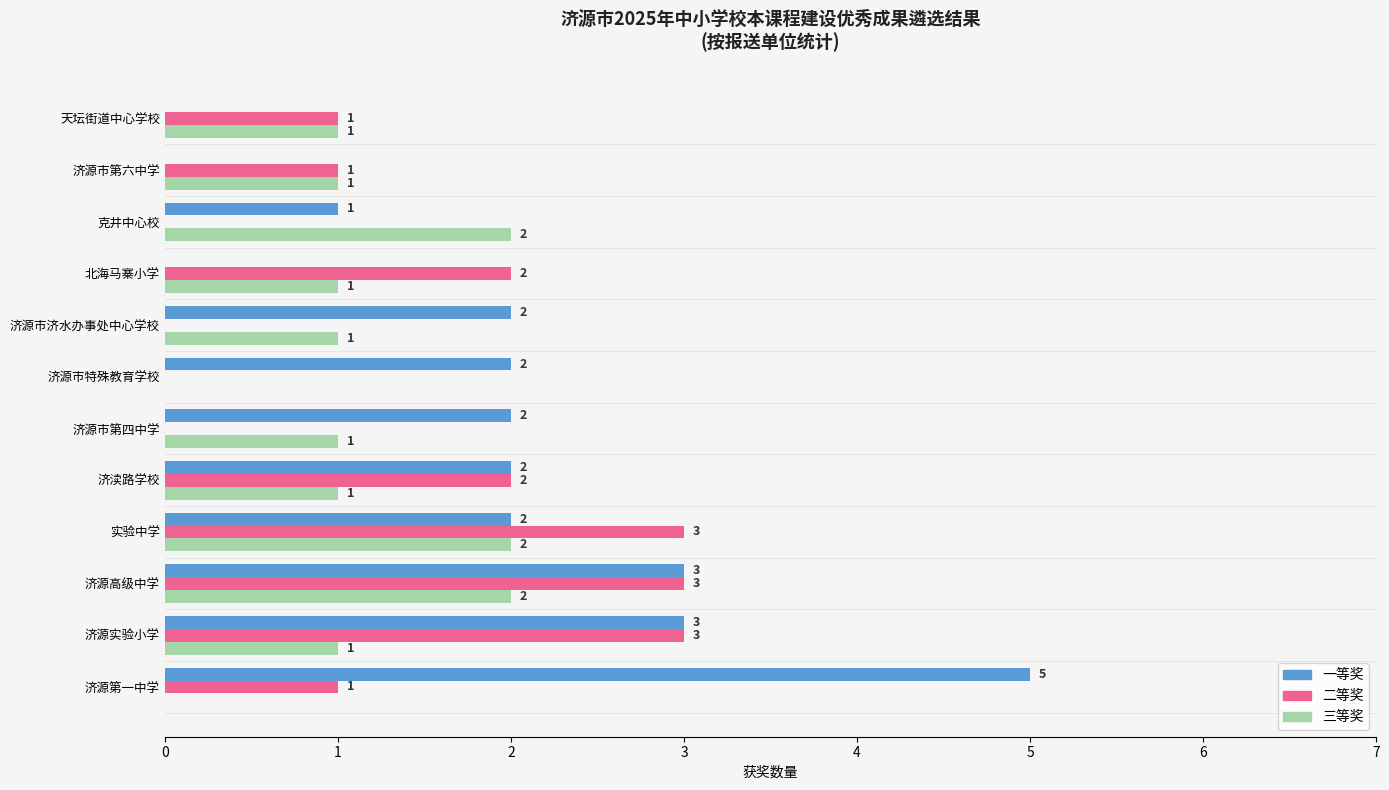

What value does the 一等奖 series have at 济源实验小学?

3